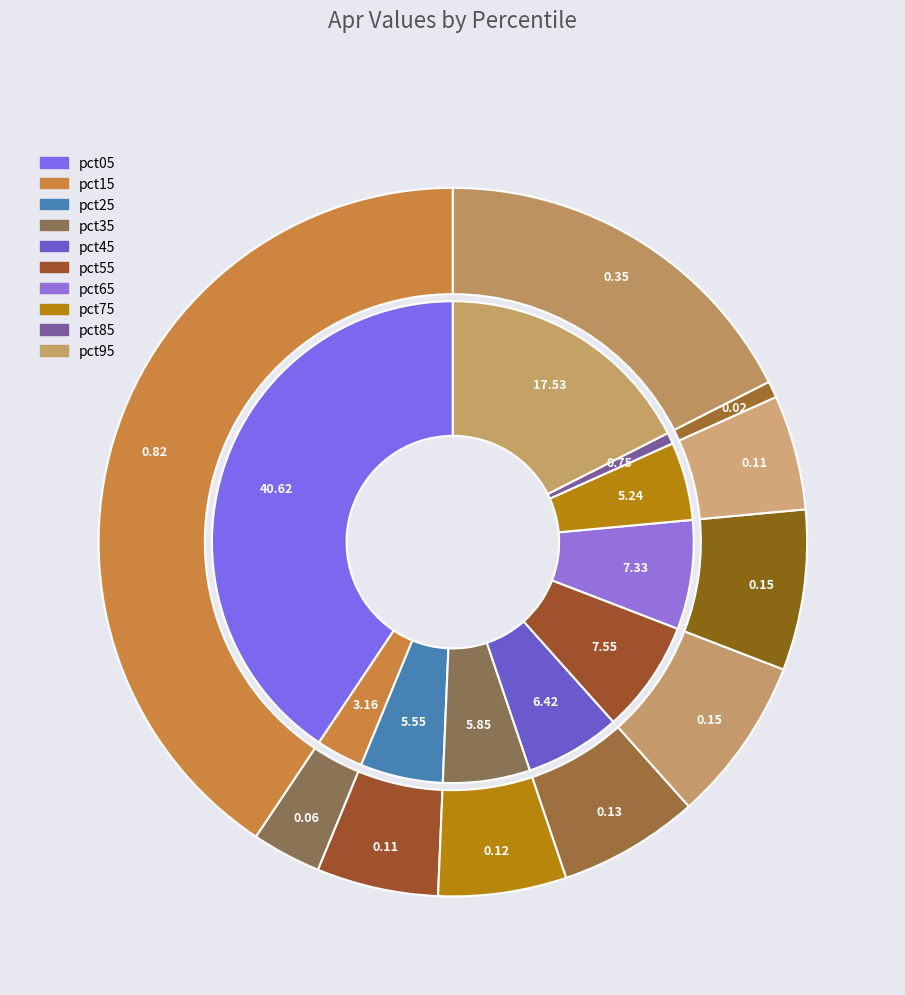

To the nearest percent, what portion does pct25 represent?

6%